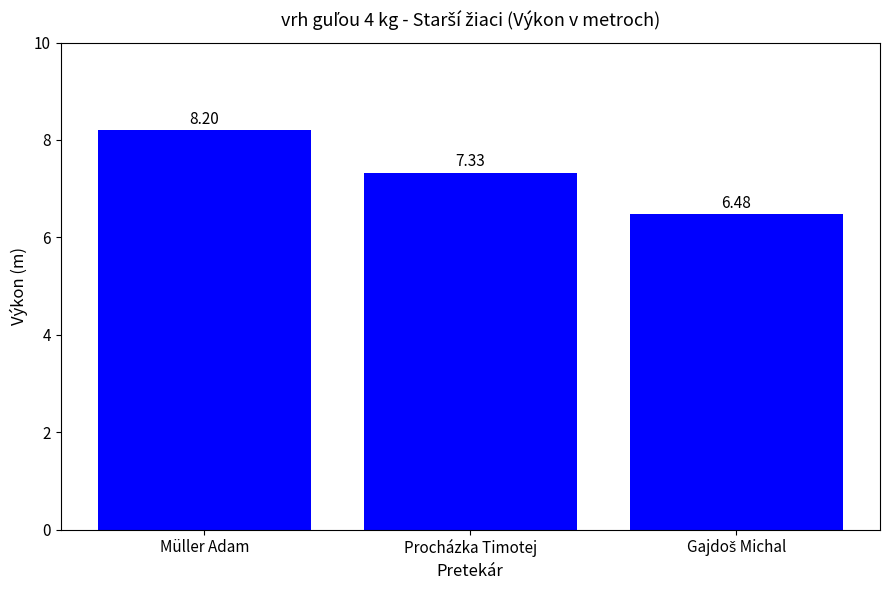

What is the label of the 2nd bar from the left?

Procházka Timotej